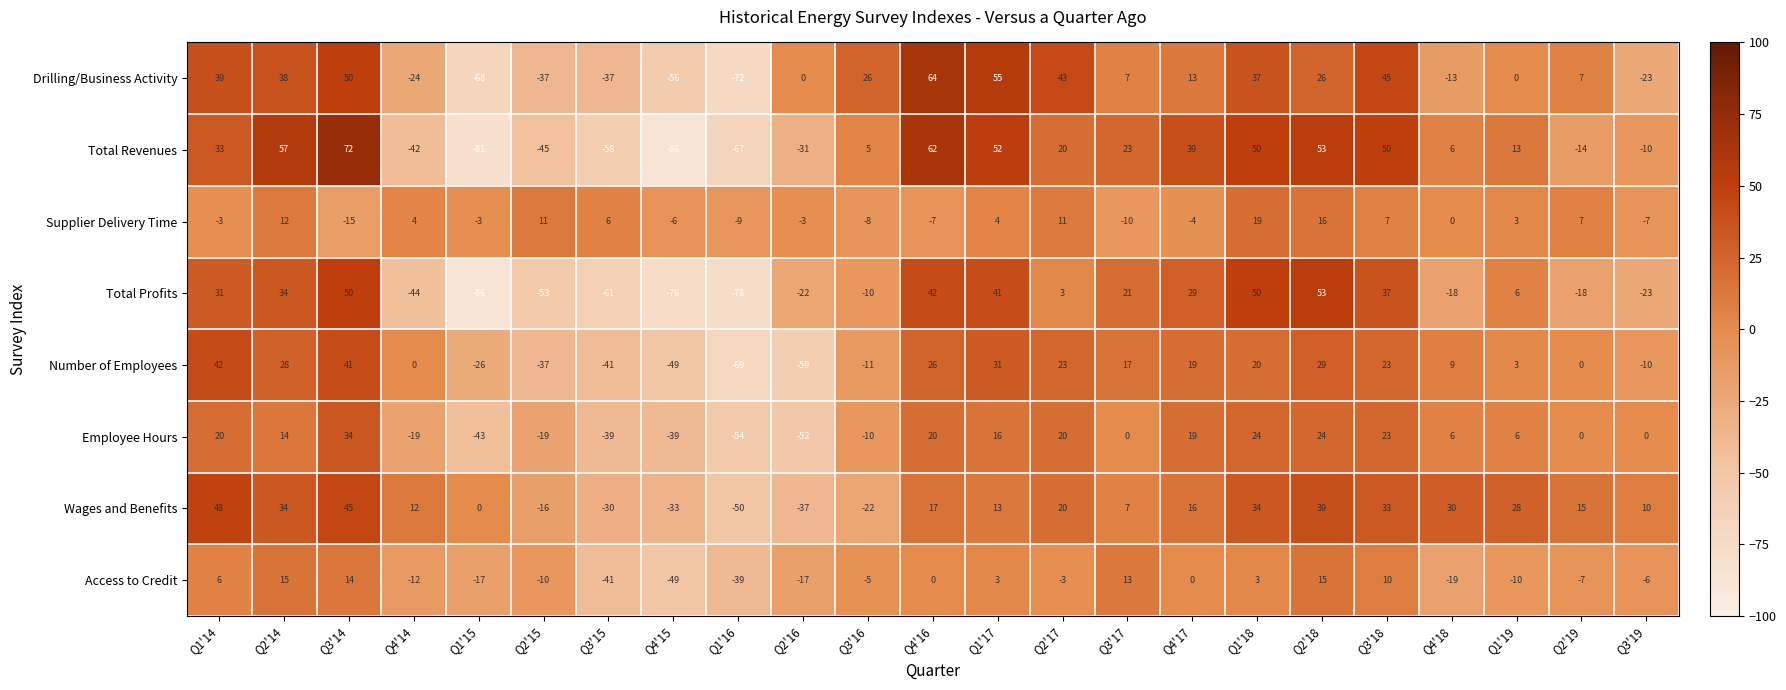

What is the sum of all Wages and Benefits values?

213